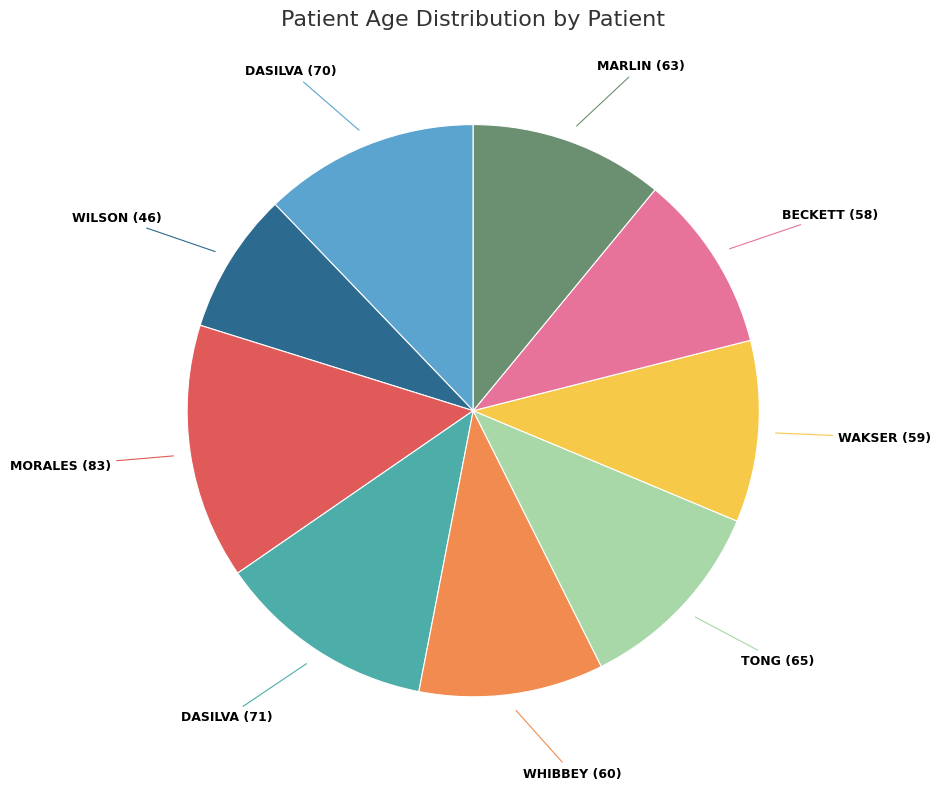

Is there a majority slice in this chart?

No